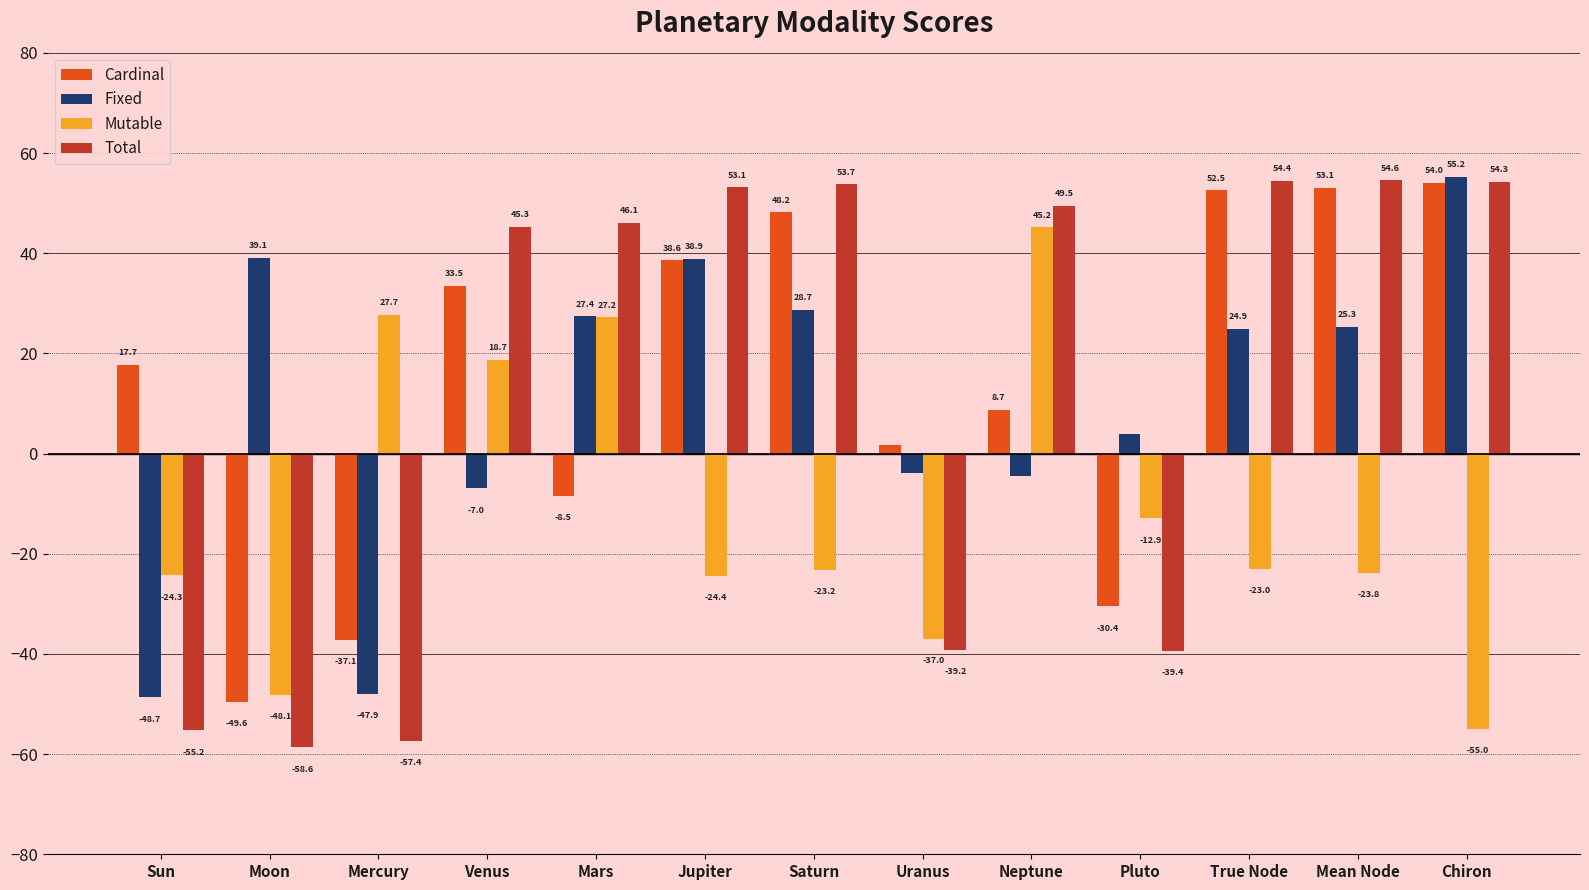

How many values in the Fixed series are below 24?

6